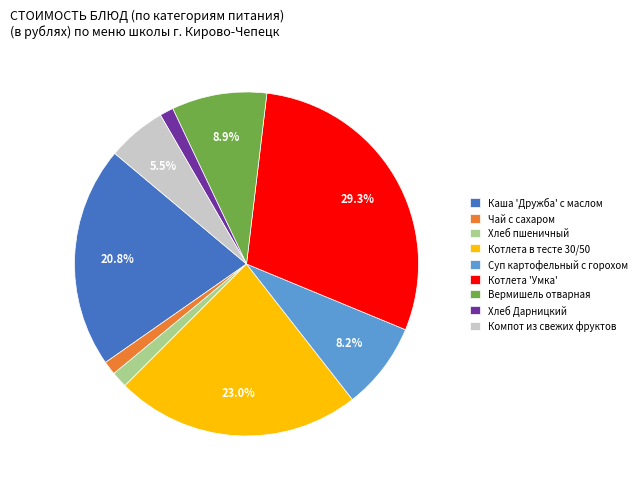

What is the ratio of the value at Компот из свежих фруктов to the value at Вермишель отварная?

0.6